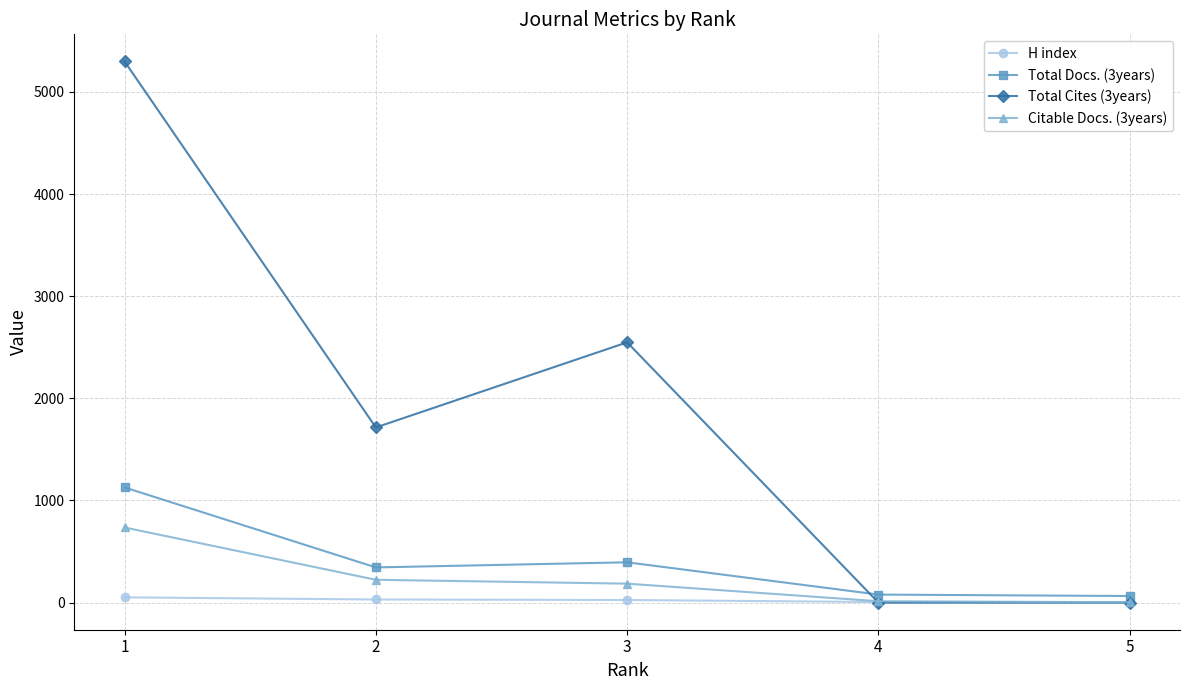

What is the sum of all Total Cites (3years) values?

9561